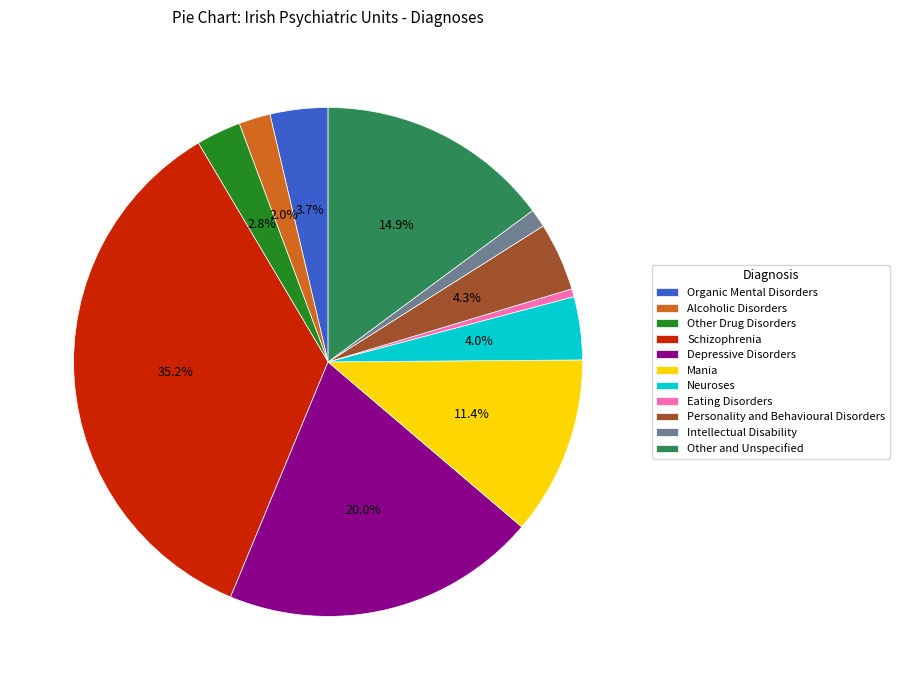

The Personality and Behavioural Disorders slice represents 14% of the pie. True or false?

False